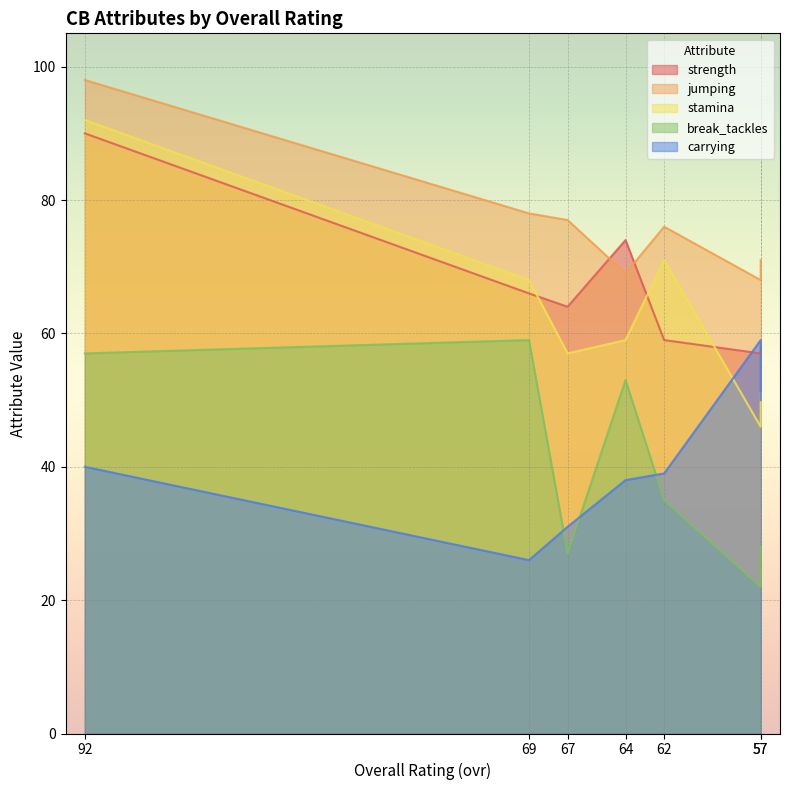

What are all the series names shown in the legend?

strength, jumping, stamina, break_tackles, carrying